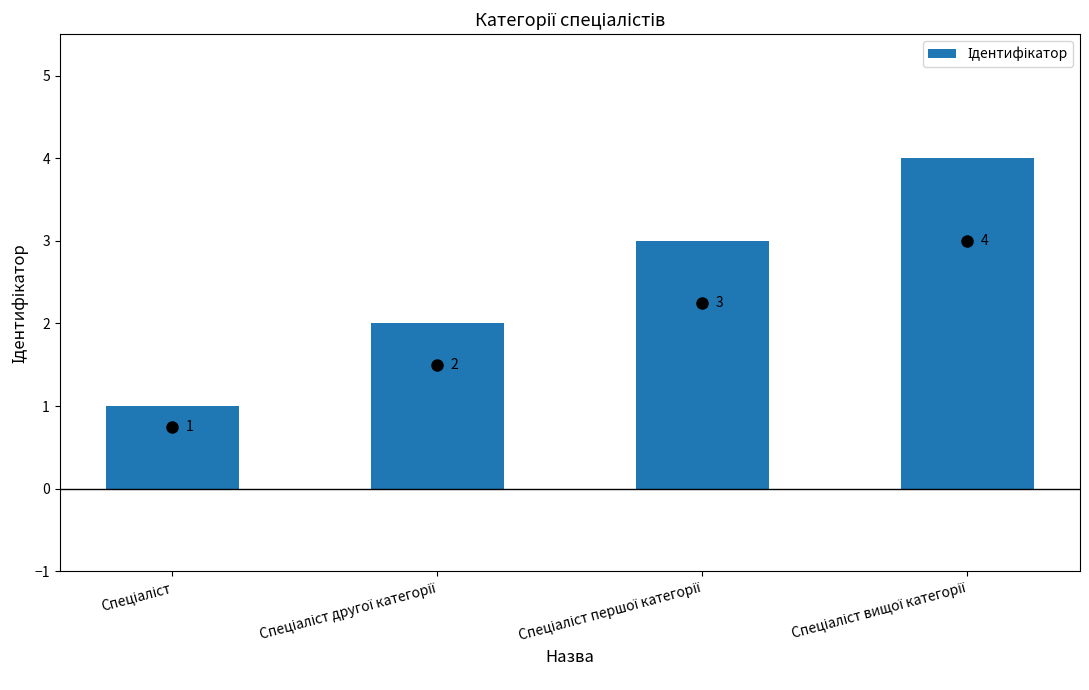

What is the greatest value displayed?

4